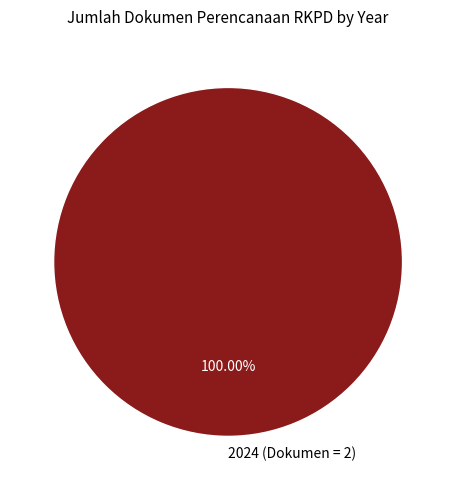

Which slice represents more than half of the pie?

2024 (Dokumen = 2)